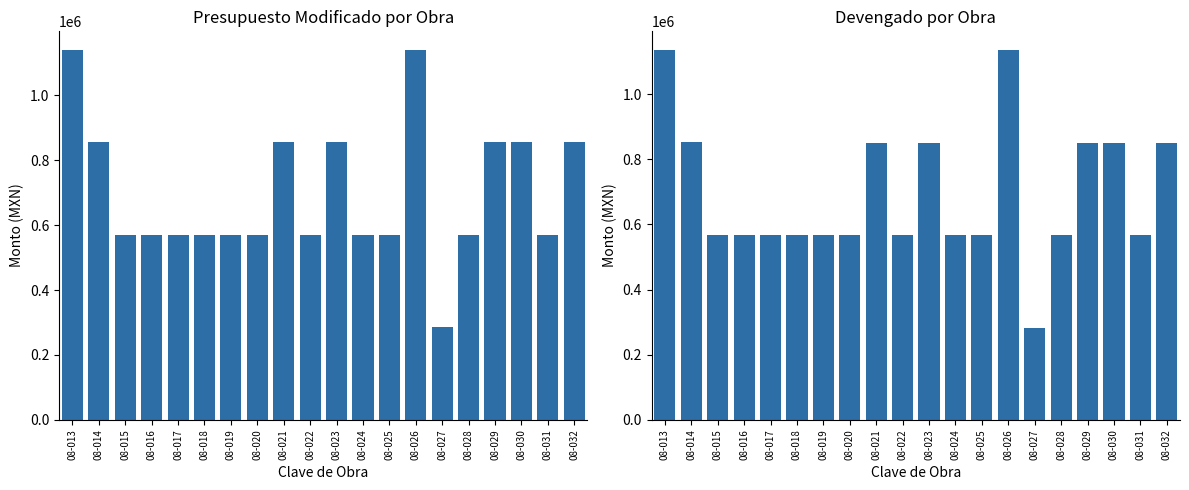

Are the bars horizontal?

No